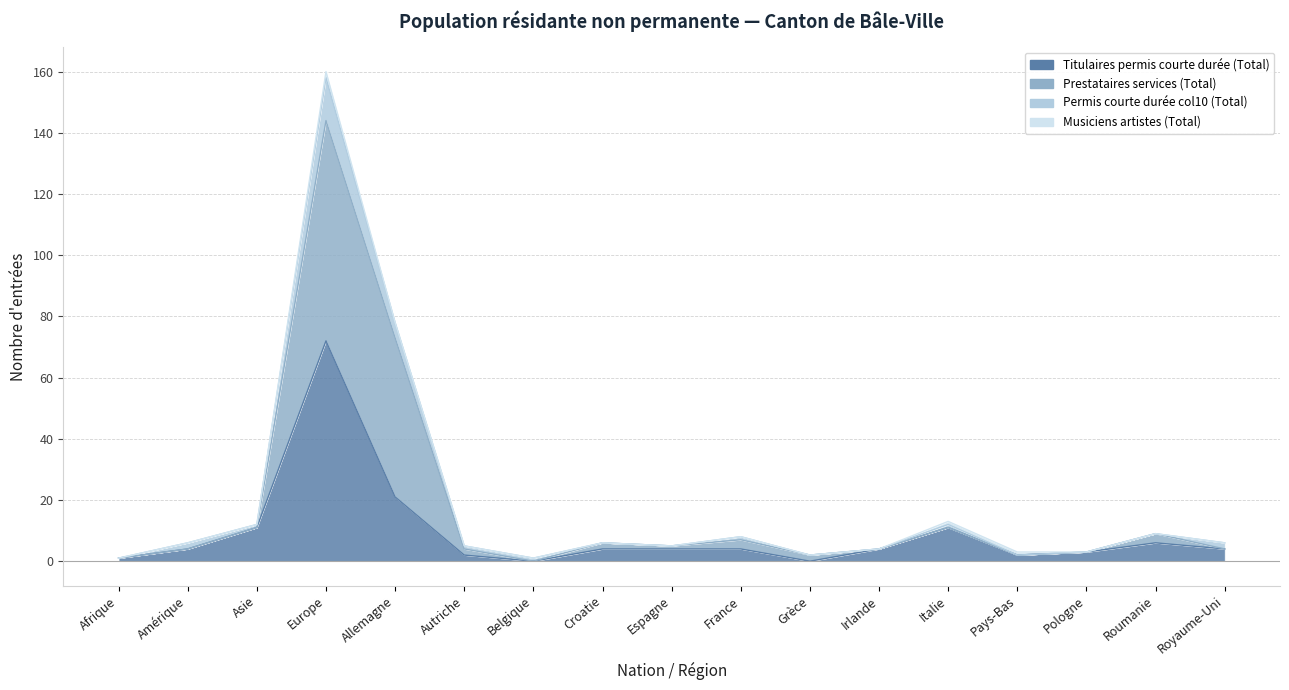

What is the difference between the highest and lowest values at Grèce?

2